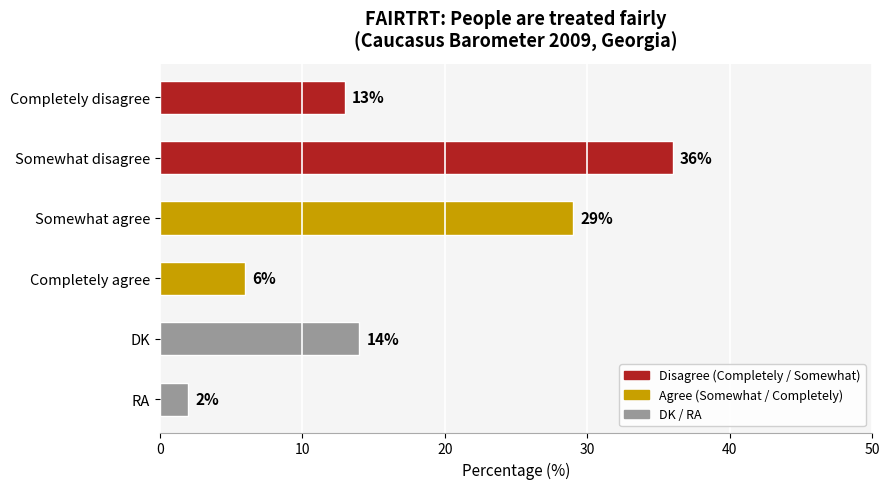

The chart shows a value of 24 at Somewhat disagree. True or false?

False